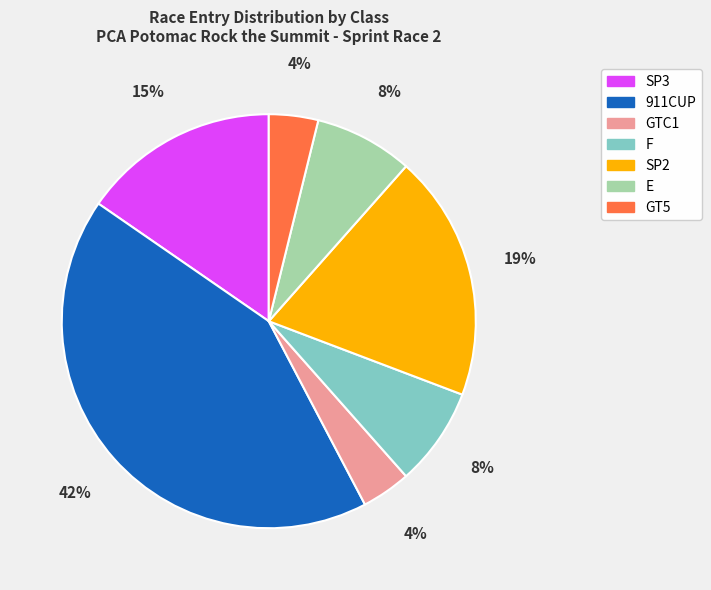

Which has a higher value, F or SP2?

SP2